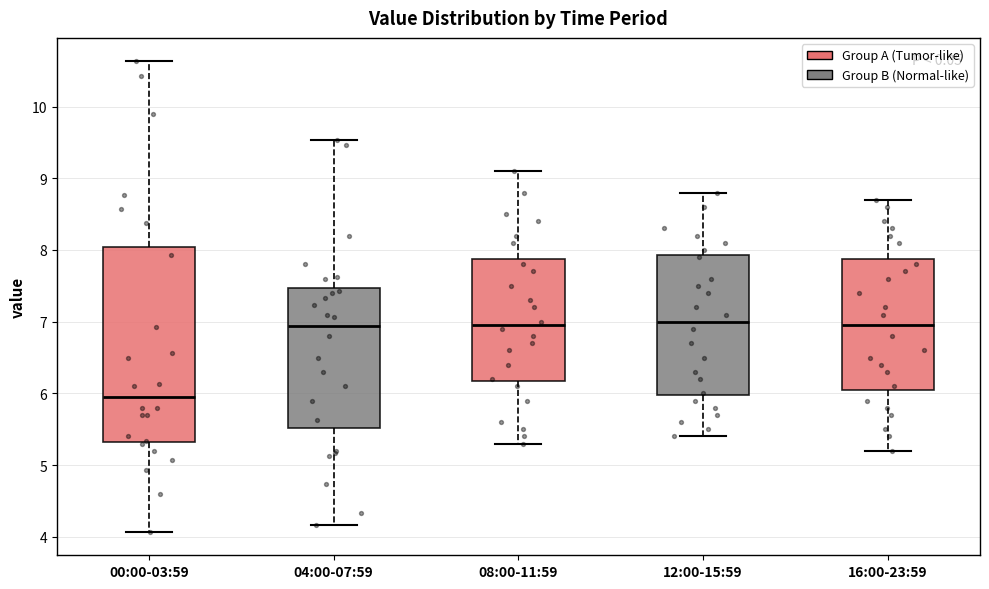

Reading left to right, transcribe this box plot: for each box, give where its median line is, the range the box spans, and where its two whiskers end, as read against the y-axis. The values are not printed on the chart, so give them approximately, as read against the axis.

00:00-03:59: median 6.0, box 5.3 to 8.0, whiskers 4.1 to 10.6
04:00-07:59: median 6.9, box 5.5 to 7.5, whiskers 4.2 to 9.5
08:00-11:59: median 7.0, box 6.2 to 7.9, whiskers 5.3 to 9.1
12:00-15:59: median 7.0, box 6.0 to 7.9, whiskers 5.4 to 8.8
16:00-23:59: median 7.0, box 6.1 to 7.9, whiskers 5.2 to 8.7